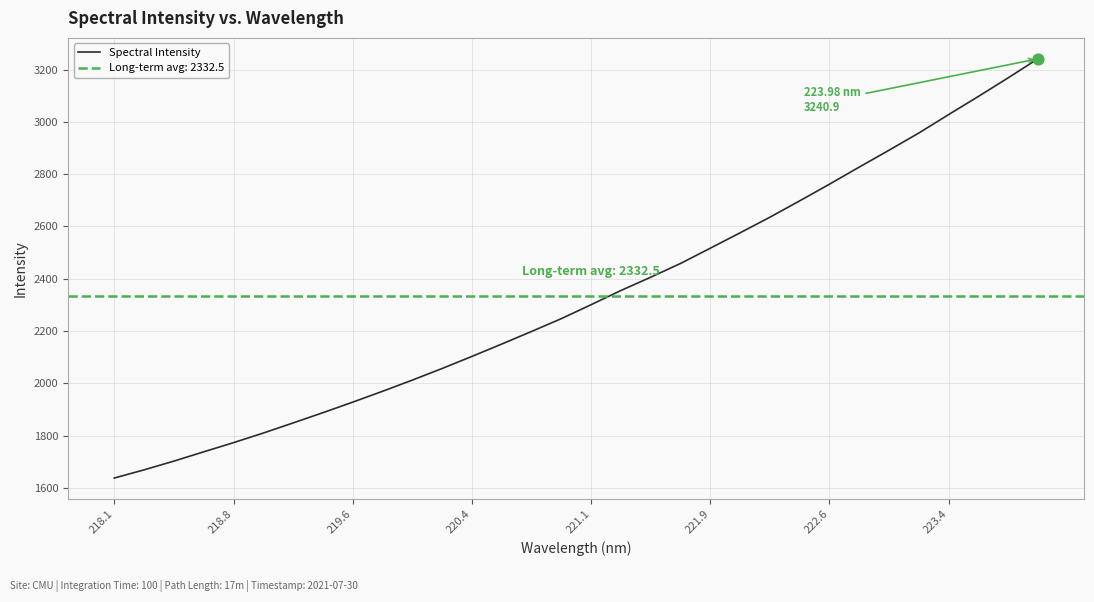

What is the highest value of the Spectral Intensity series?

3240.9